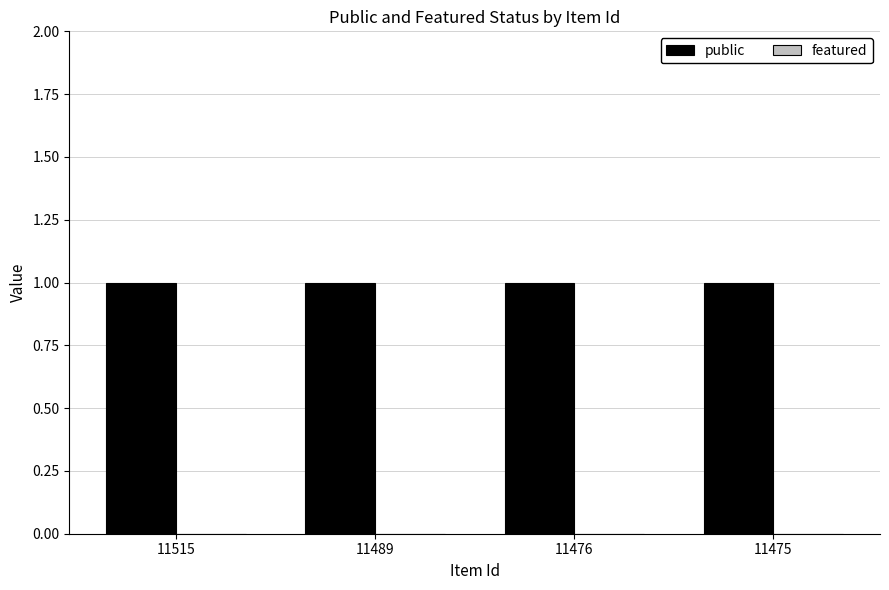

Rank the series at 11489 from lowest to highest value.

featured, public